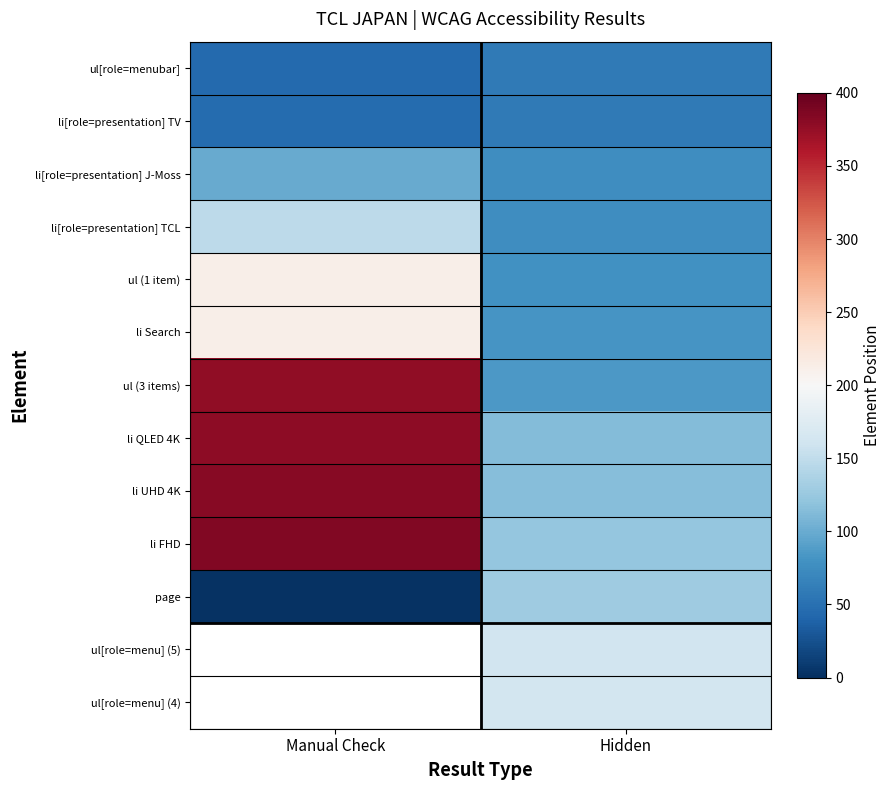

Which series changed the most between Manual Check and Hidden?

ul (3 items)